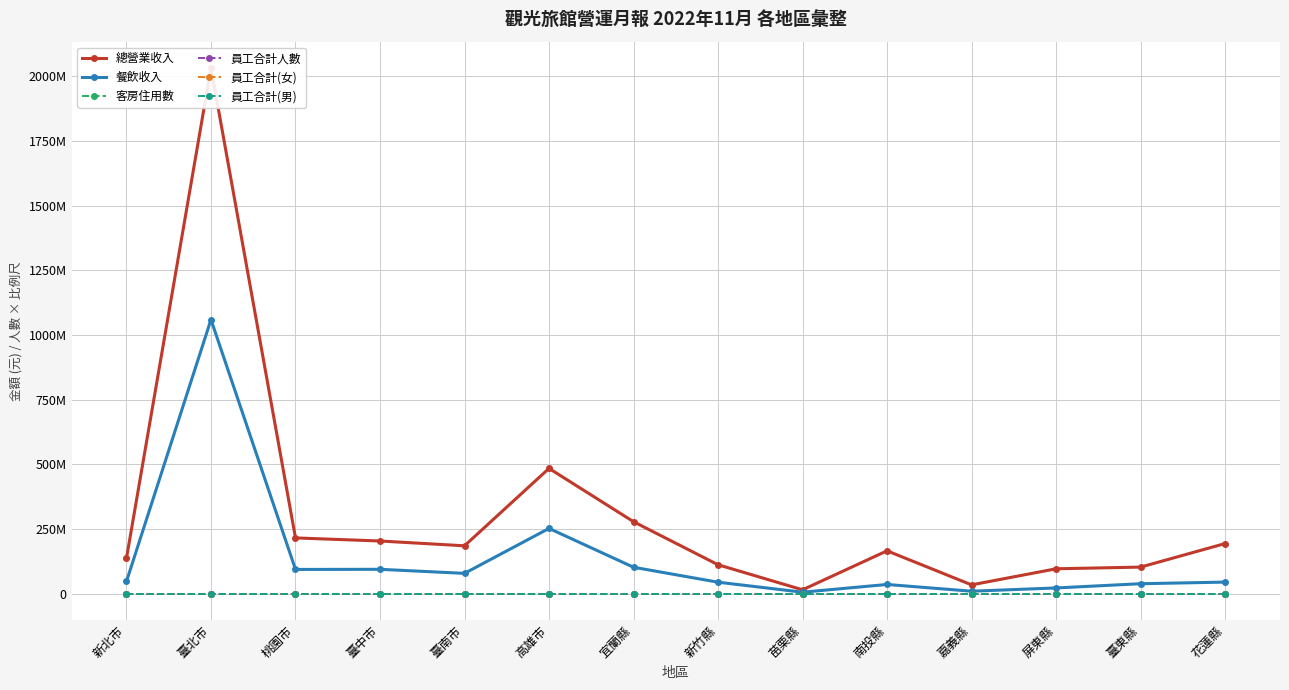

True or false: 員工合計人數 has more than 0 interior local peaks.

True